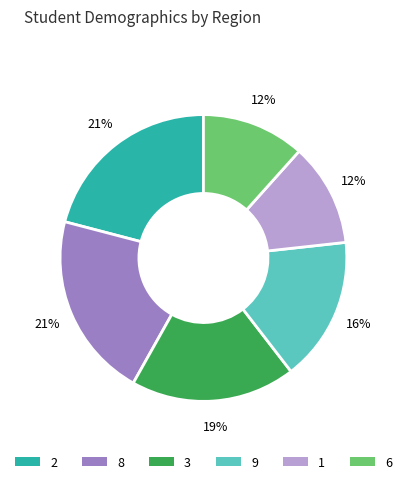

To the nearest percent, what is the difference between the largest and smallest slice percentages?

9%